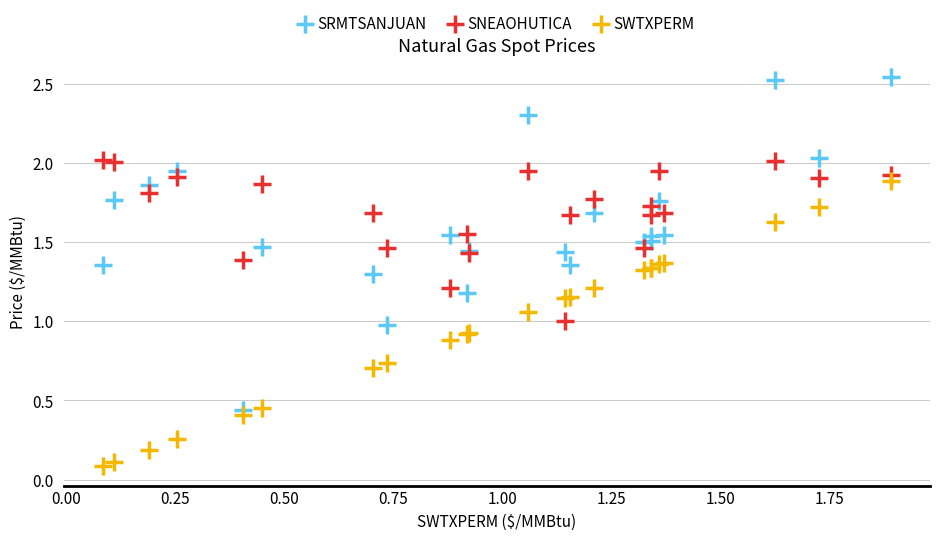

Which series contains the highest Y value?

SRMTSANJUAN